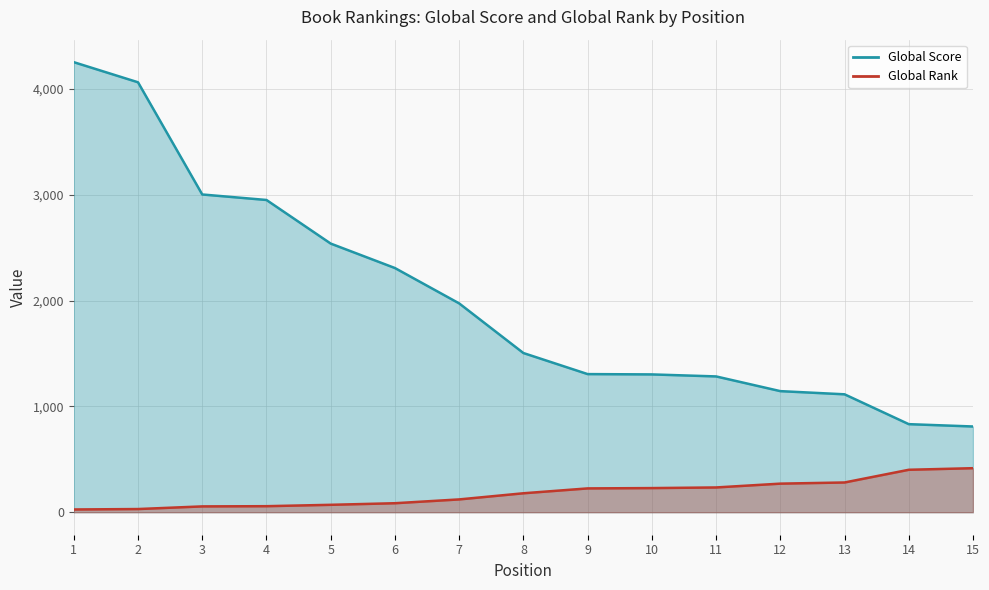

Reading left to right, list all the values displayed in this chart.

Global Score: 1=4252	2=4062	3=3002	4=2950	5=2538	6=2307	7=1973	8=1504	9=1305	10=1302	11=1283	12=1144	13=1114	14=832	15=810
Global Rank: 1=26	2=30	3=55	4=57	5=70	6=85	7=121	8=179	9=225	10=228	11=234	12=270	13=281	14=401	15=416